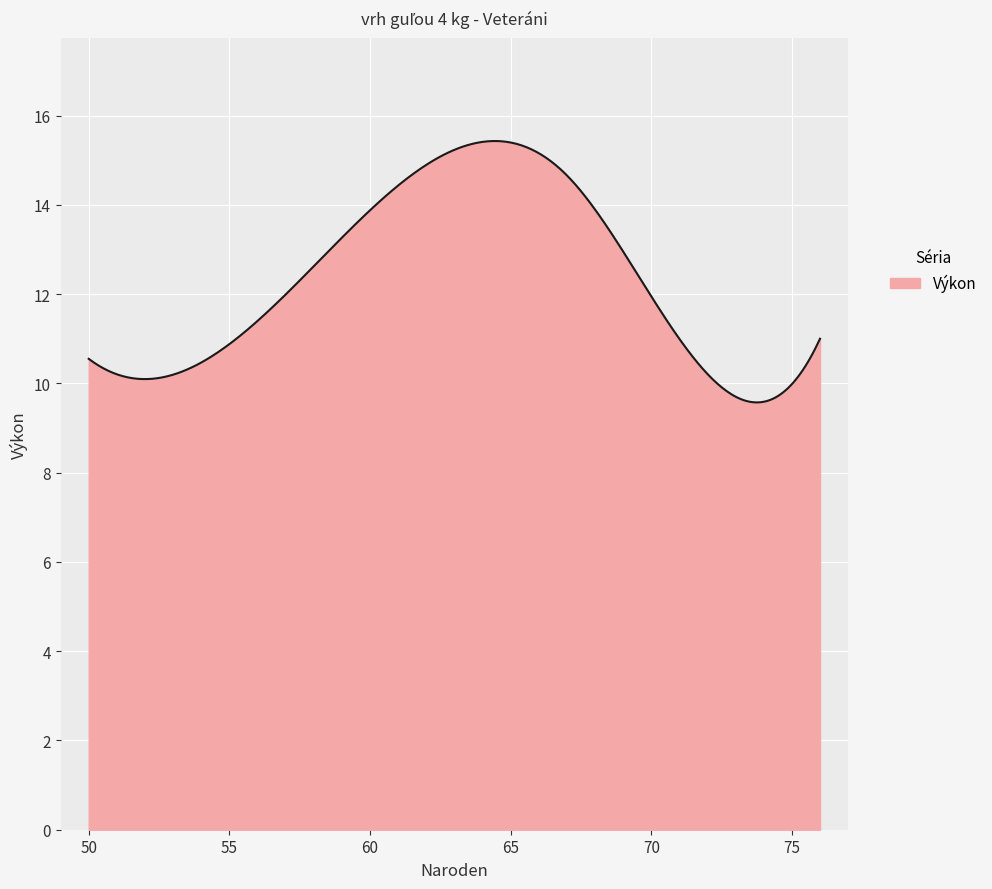

What is the smallest value displayed?

9.6